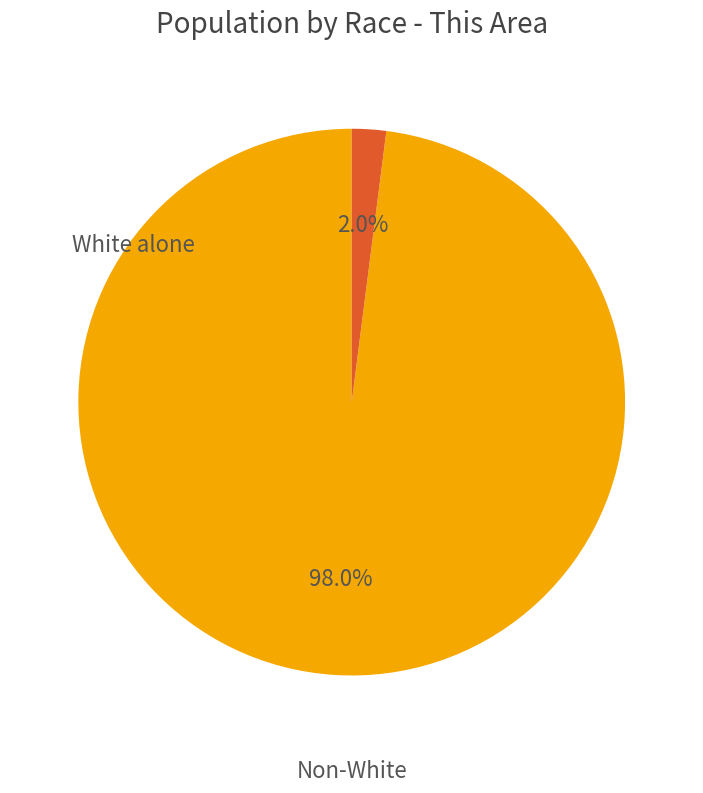

To the nearest percent, what is the difference between the largest and smallest slice percentages?

96%